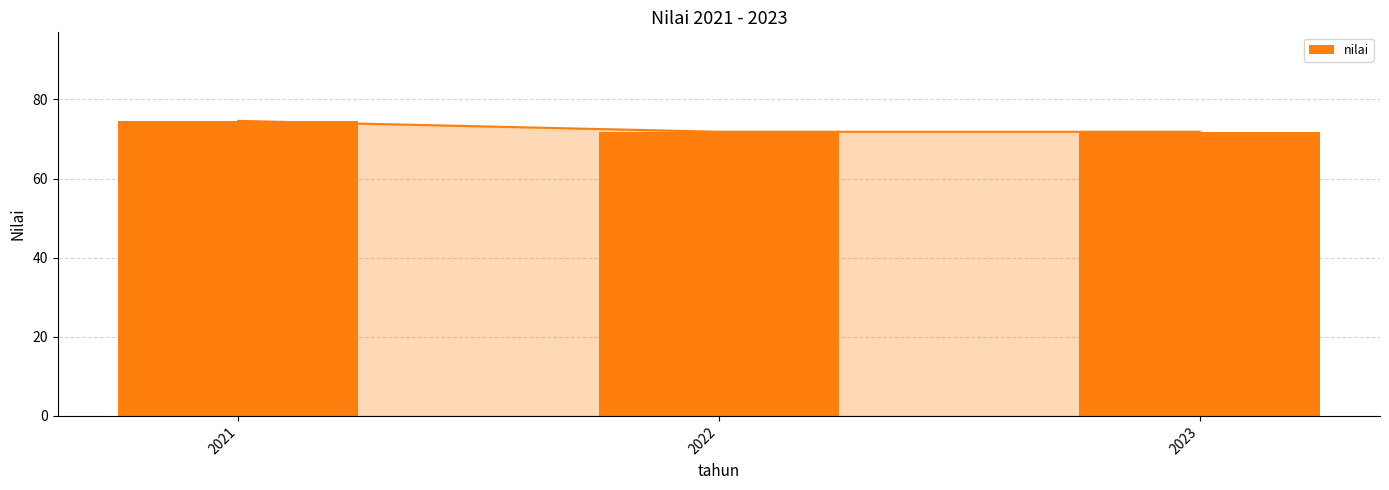

What is the approximate value at 2023?

71.8